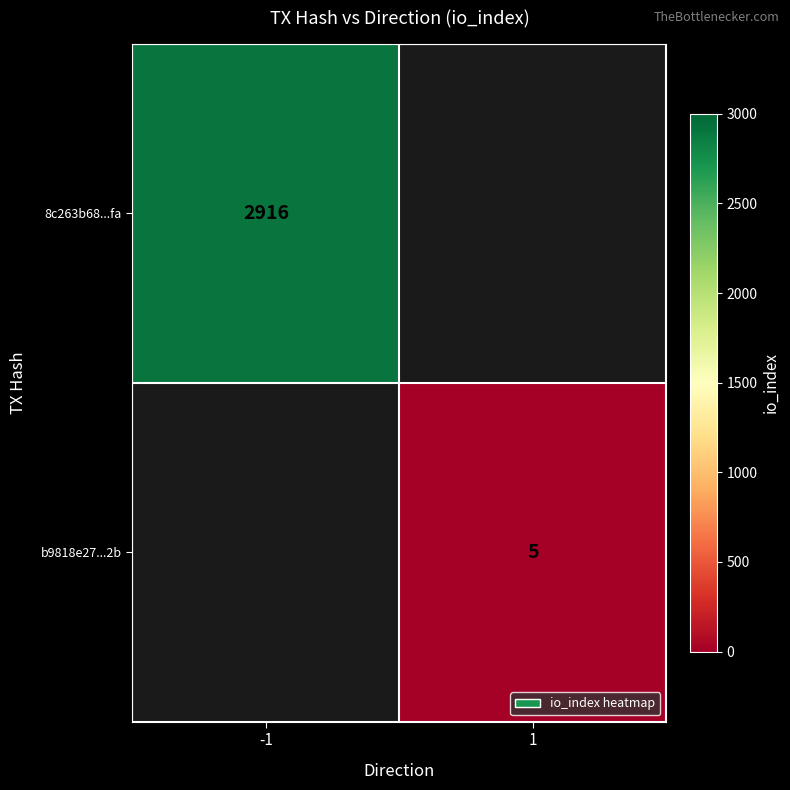

Is it true that b9818e27...2b equals 5 at 1?

True